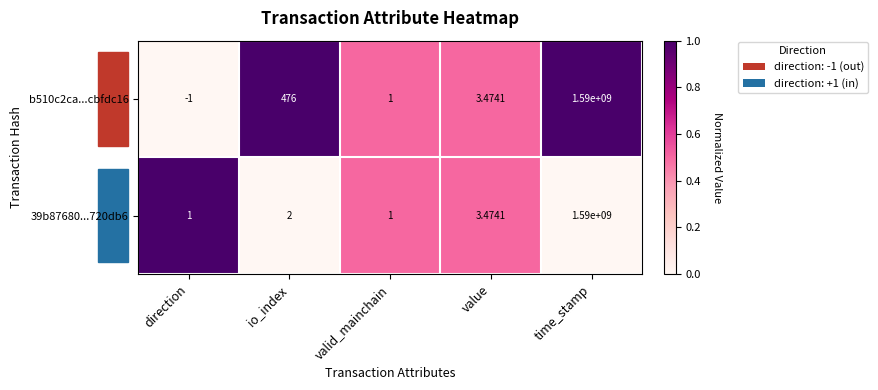

What is the total value across all series at value?

6.9